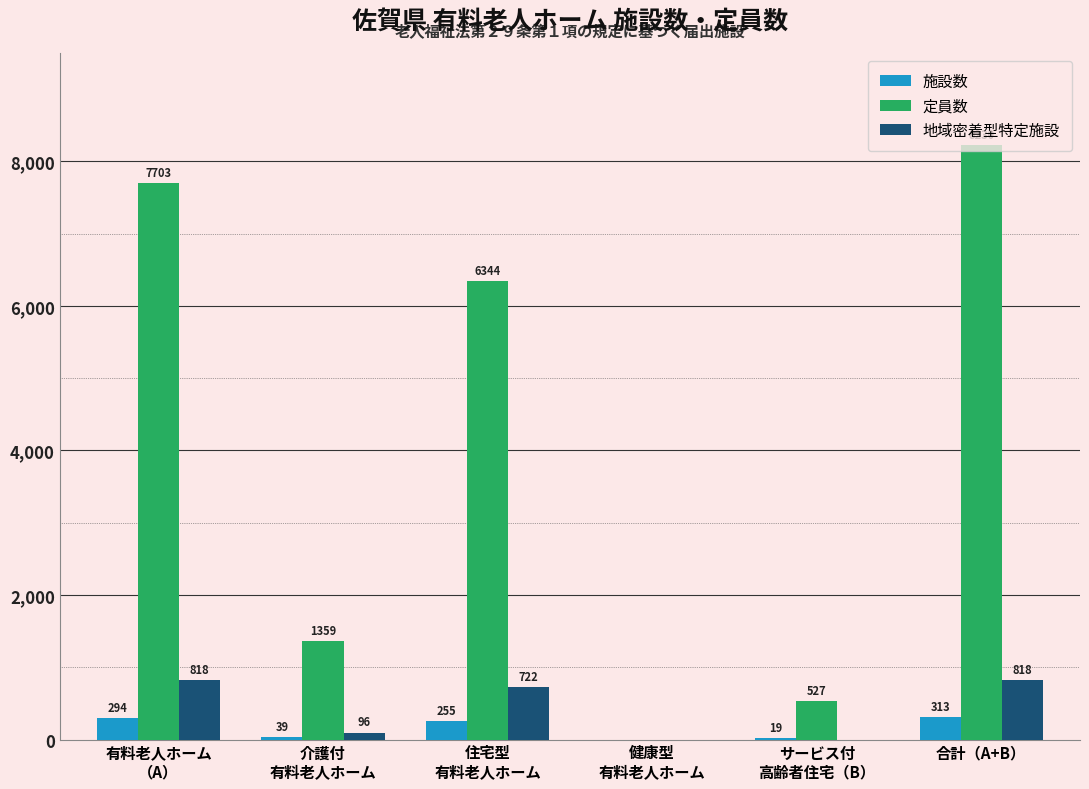

Between サービス付
高齢者住宅（B） and 合計（A+B）, which series saw the biggest shift?

定員数